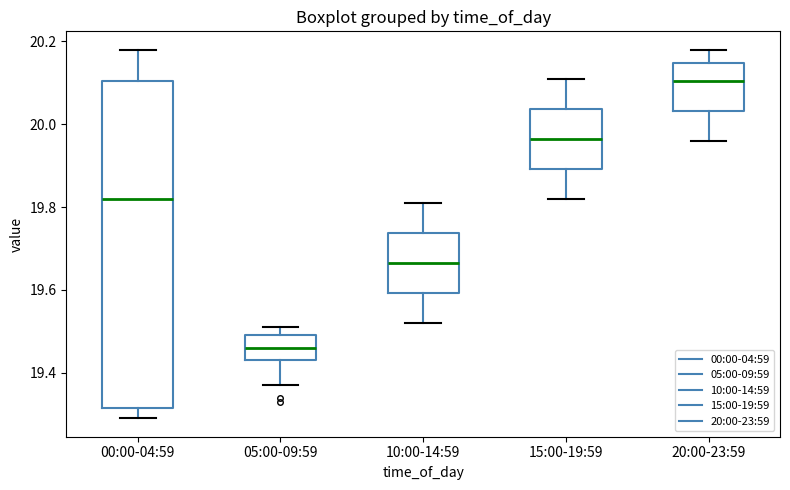

Which box has the lowest median line?

05:00-09:59